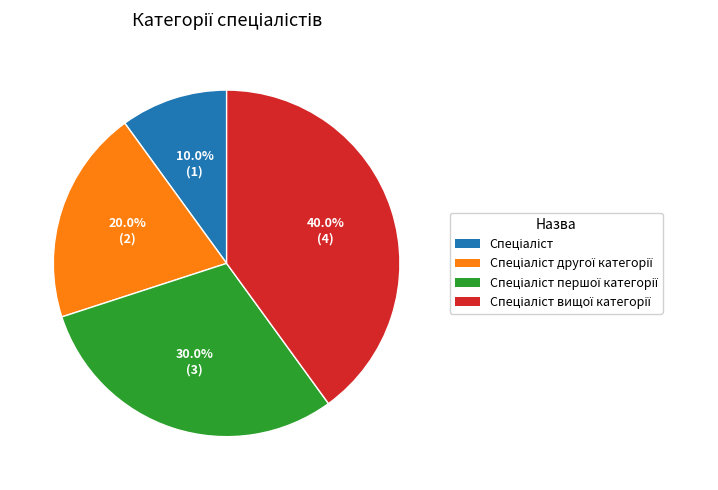

Does any single category account for the majority?

No